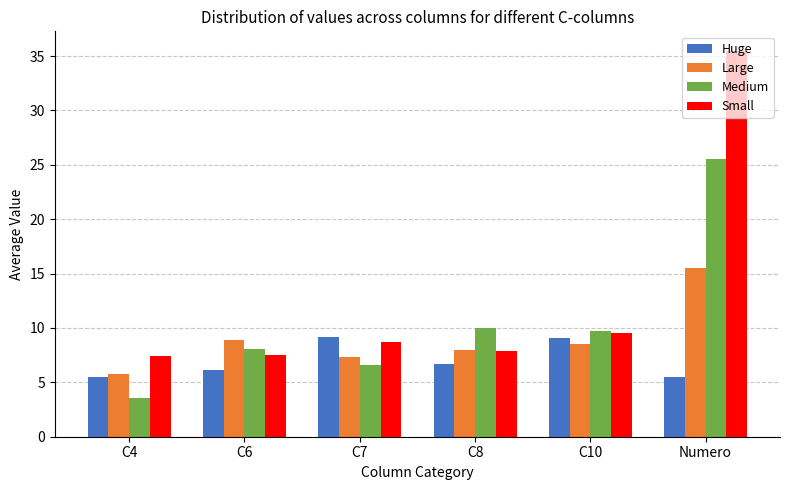

Which series has the largest total across all categories?

Small